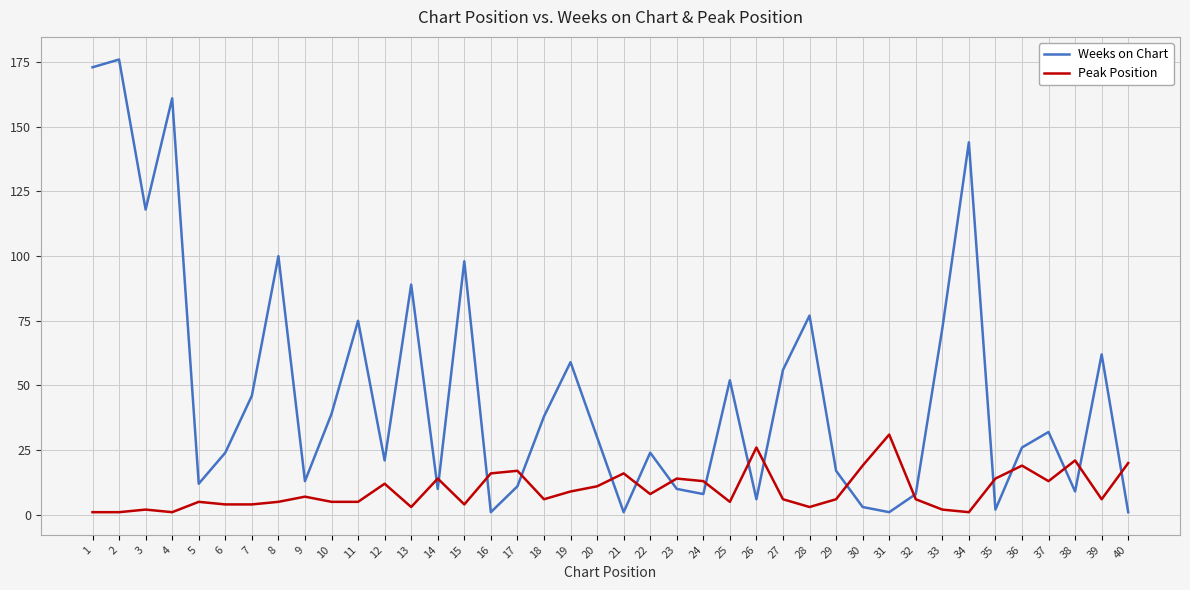

The Peak Position series shows 30 at 17. True or false?

False